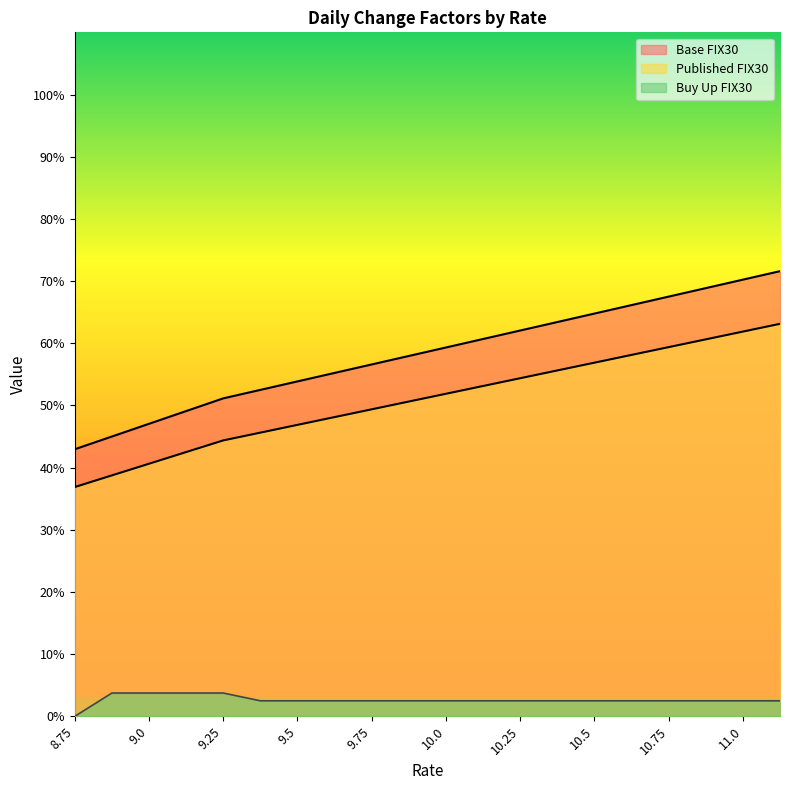

What is the spread (max minus min) of values at 10.875?

66.4